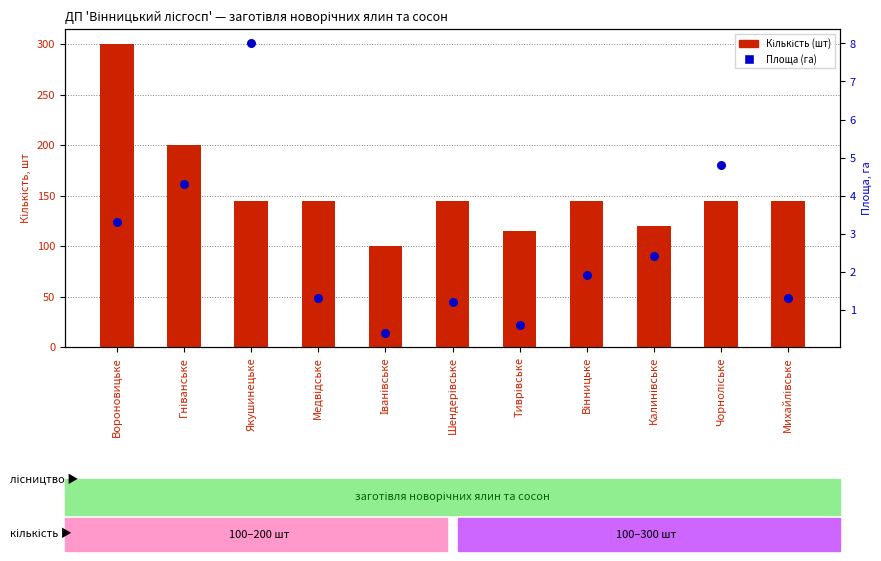

Which series reaches the minimum Y coordinate?

Площа (га)